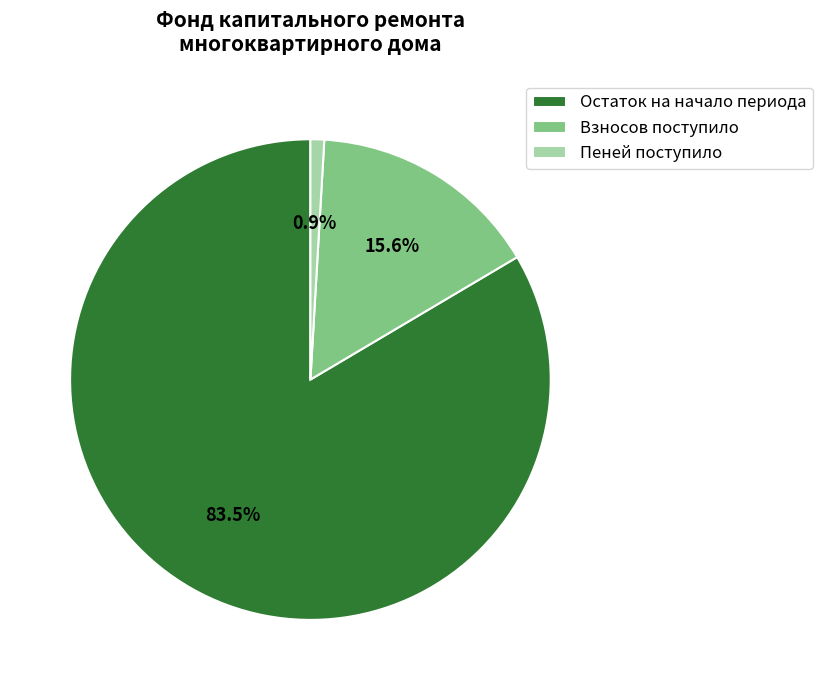

Which slice is the largest?

Остаток на начало периода